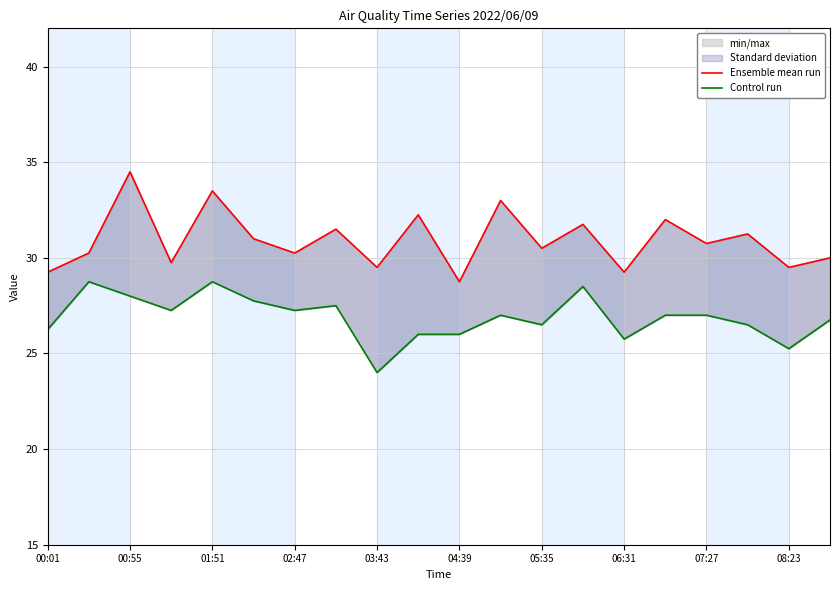

List the series in order of their peak value, lowest first.

Control run, Ensemble mean run